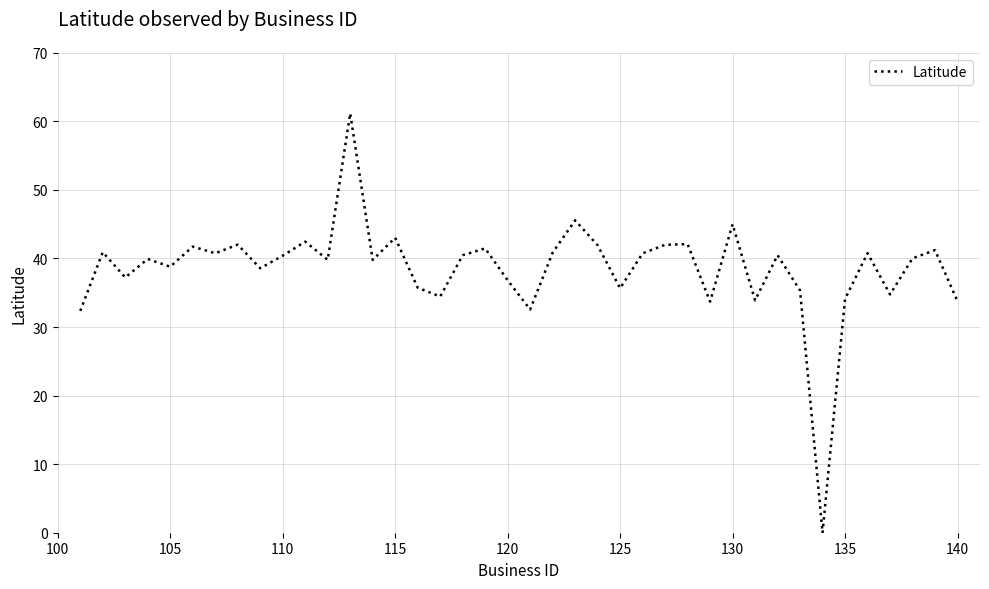

What is the greatest value displayed?

61.2